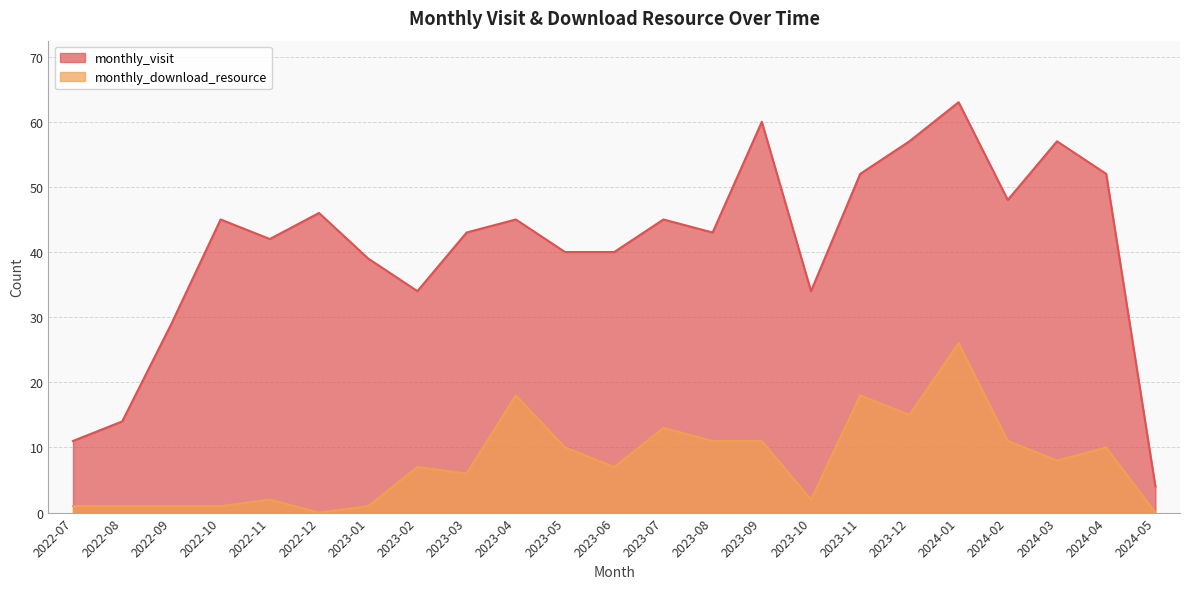

List the labels in order of monthly_download_resource value, largest first.

2024-01, 2023-04, 2023-11, 2023-12, 2023-07, 2023-08, 2023-09, 2024-02, 2023-05, 2024-04, 2024-03, 2023-02, 2023-06, 2023-03, 2022-11, 2023-10, 2022-07, 2022-08, 2022-09, 2022-10, 2023-01, 2022-12, 2024-05